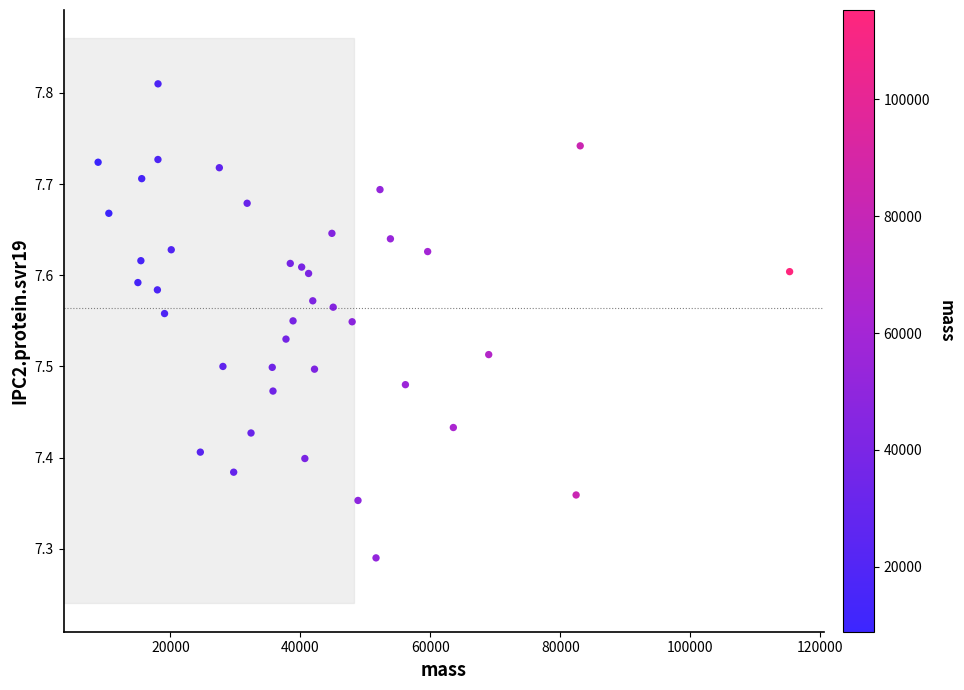

What is the range of X values (max minus min)?

106426.2